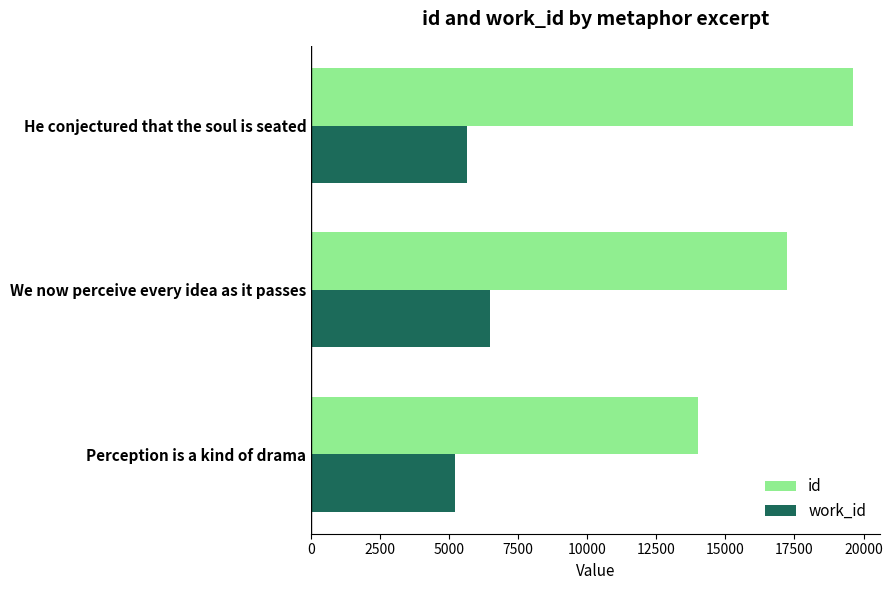

How many values in the work_id series are below 5642?

1